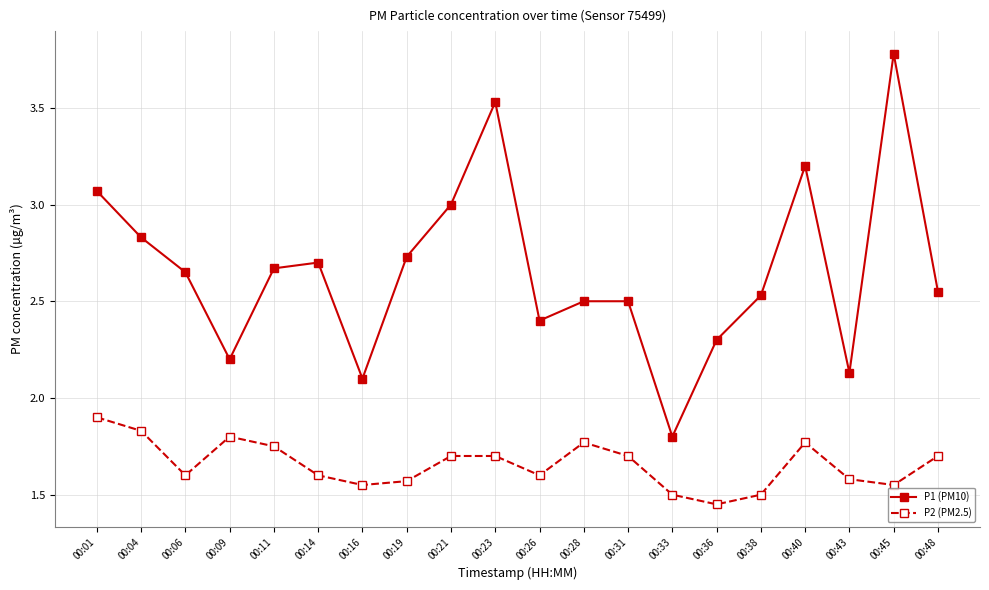

Where is the first local maximum for P2 (PM2.5)?

00:09